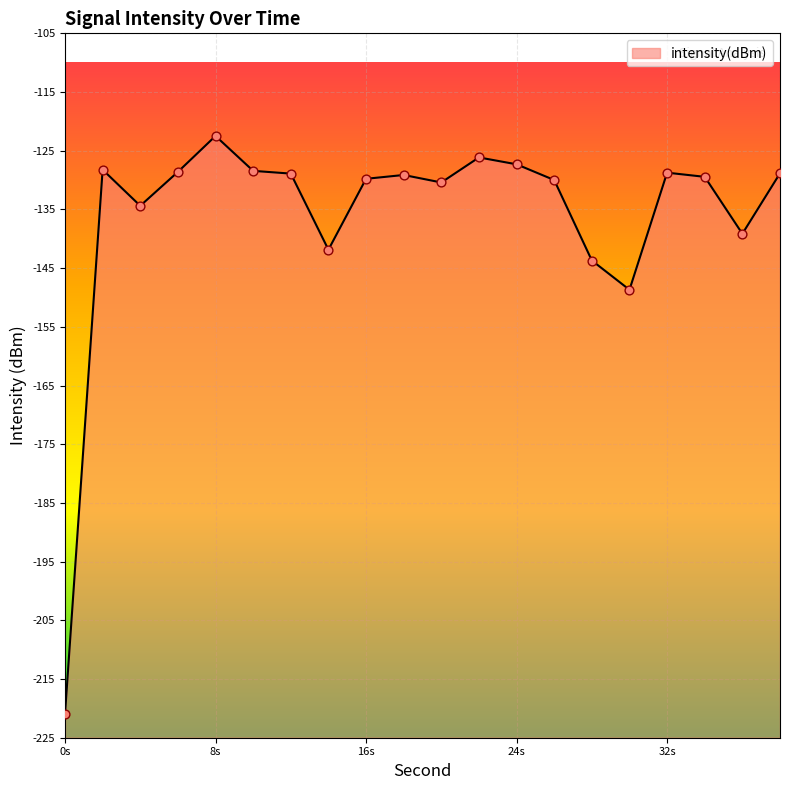

Which has a higher value, 22 or 4?

22